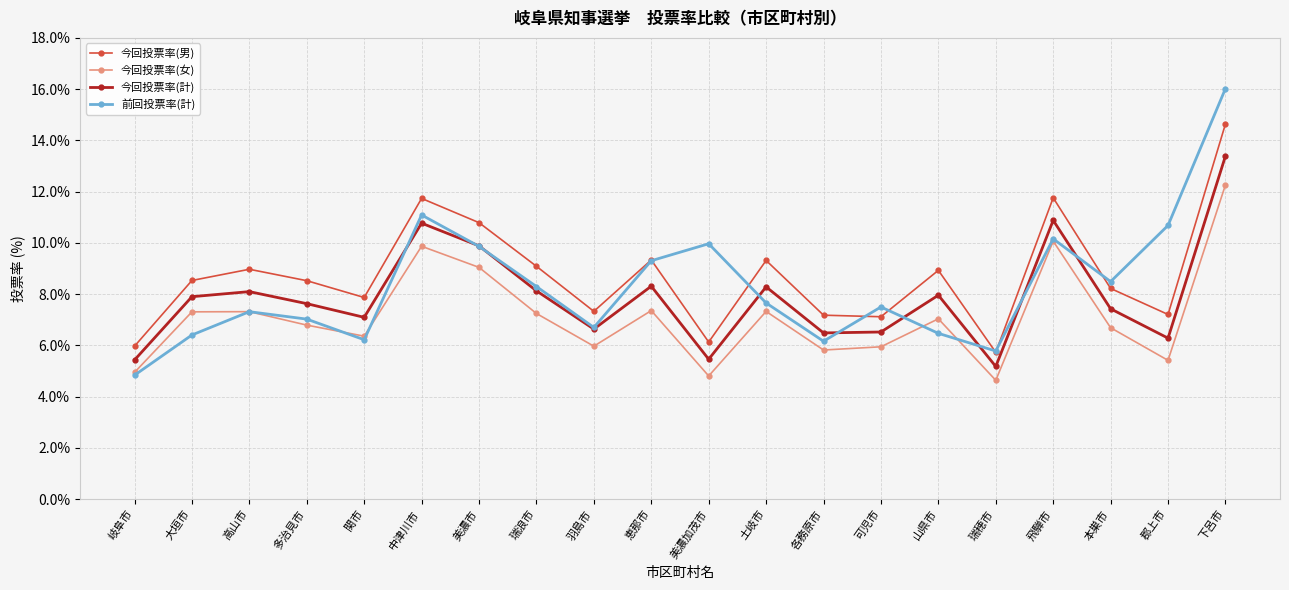

The value of 今回投票率(男) at 各務原市 is 7.2. True or false?

True